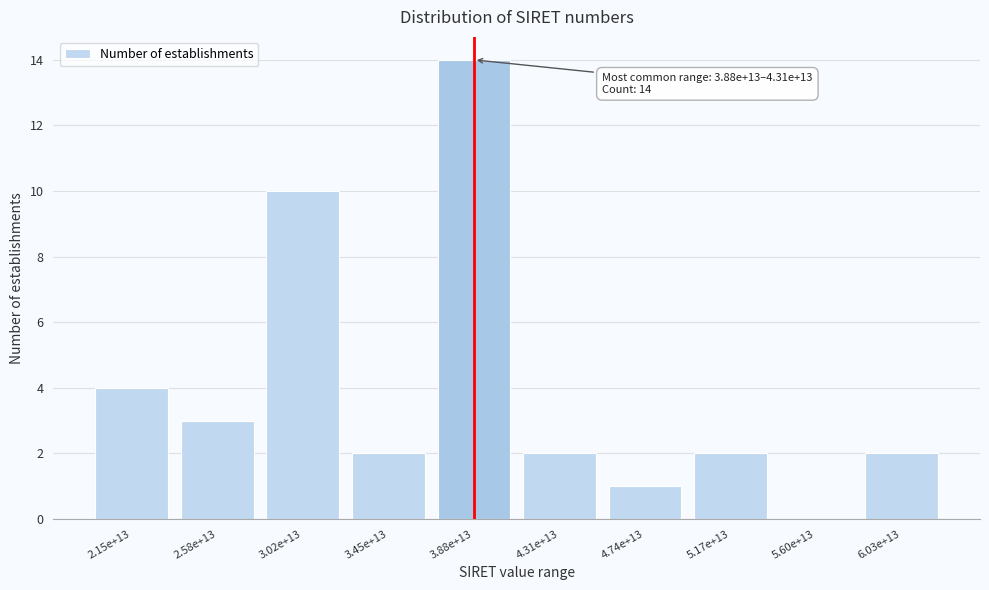

Reading left to right, transcribe all the data shown in this chart.

2.15e+13=4	2.58e+13=3	3.02e+13=10	3.45e+13=2	3.88e+13=14	4.31e+13=2	4.74e+13=1	5.17e+13=2	5.60e+13=0	6.03e+13=2